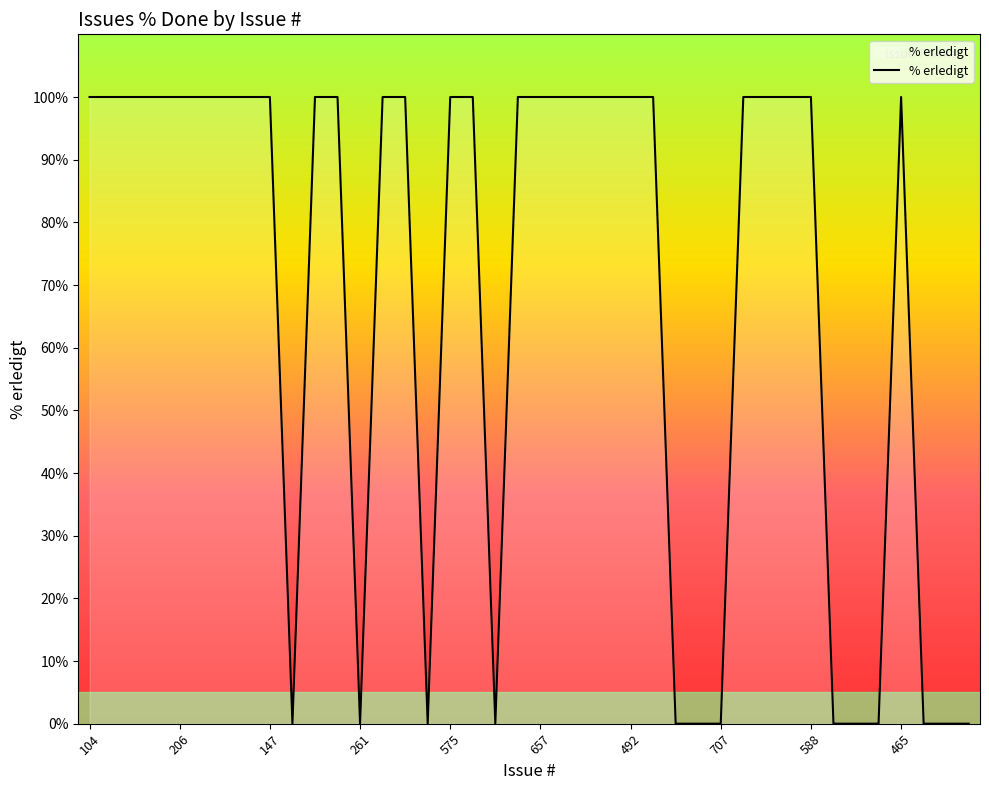

What is the greatest value displayed?

100